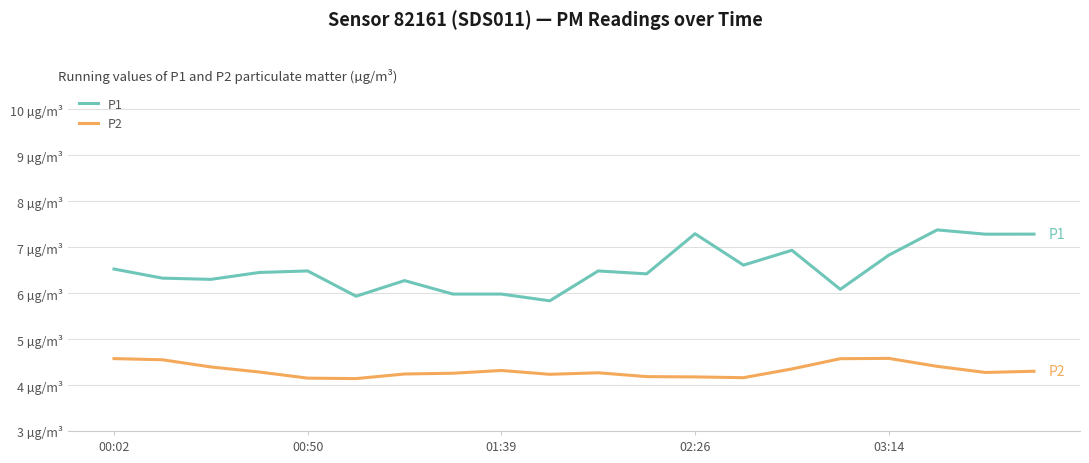

What is the average value of the P1 series?

6.5